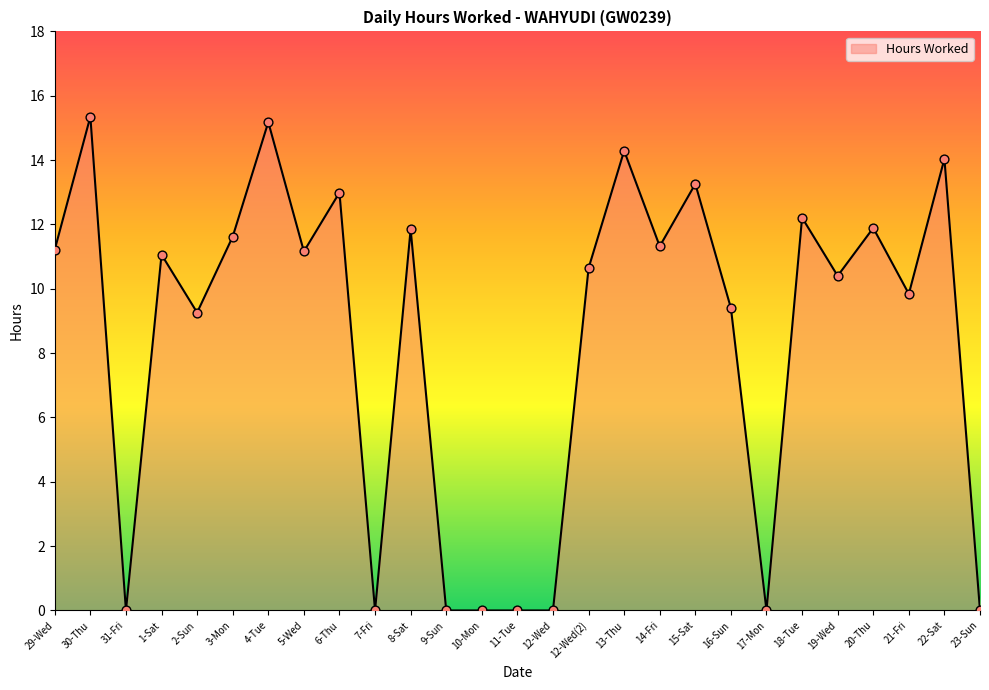

What is the change in value from 17-Mon to 22-Sat?

+14.0